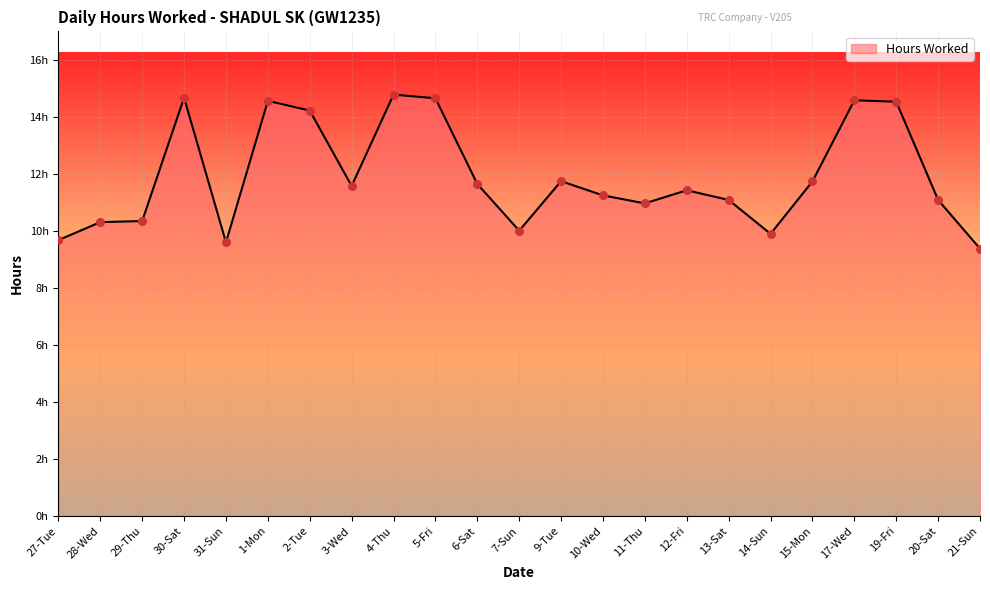

Approximately how many times larger is the value at 10-Wed compared to 2-Tue?

0.8